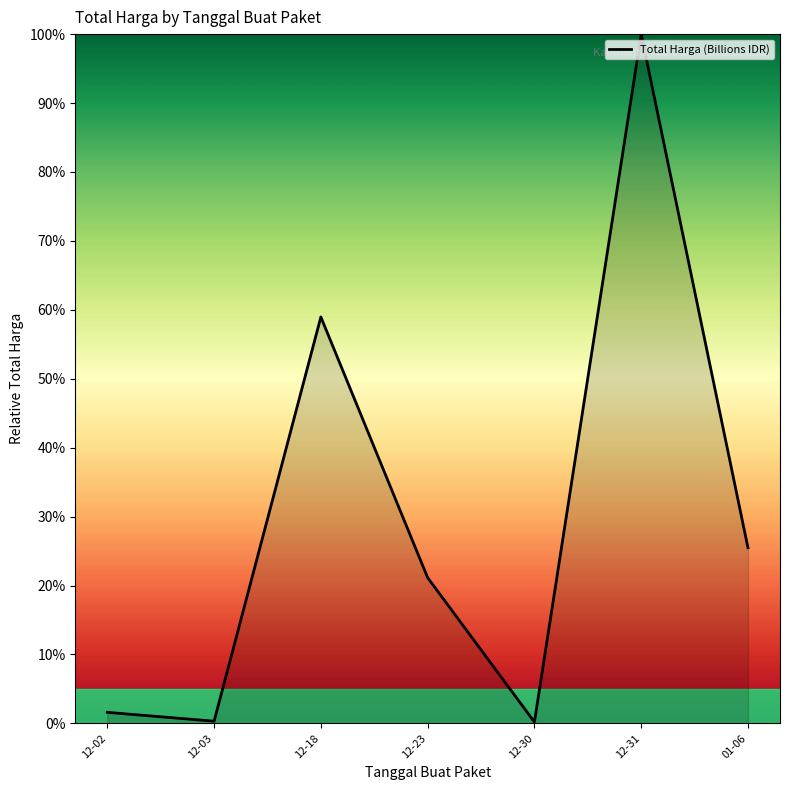

What is the difference between the maximum and second lowest values?

99.7